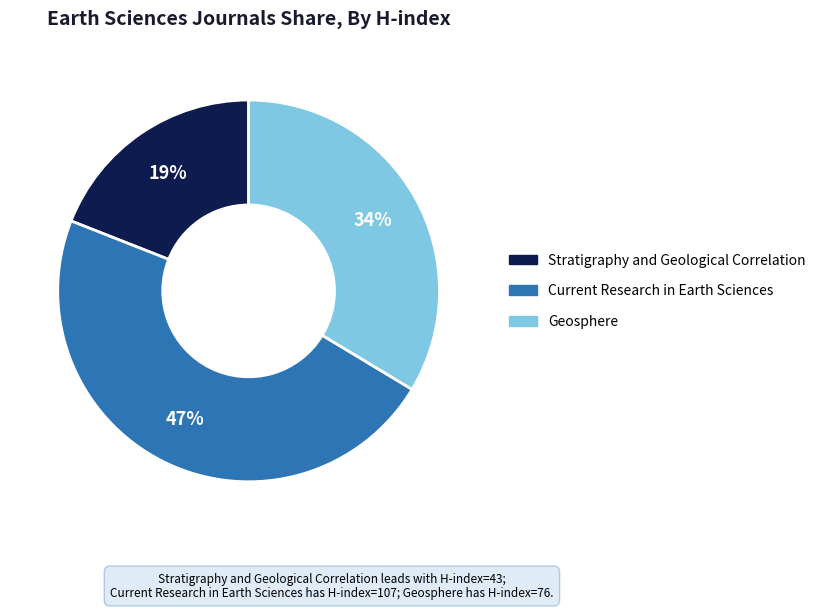

Is there any slice that represents more than half of the pie?

No